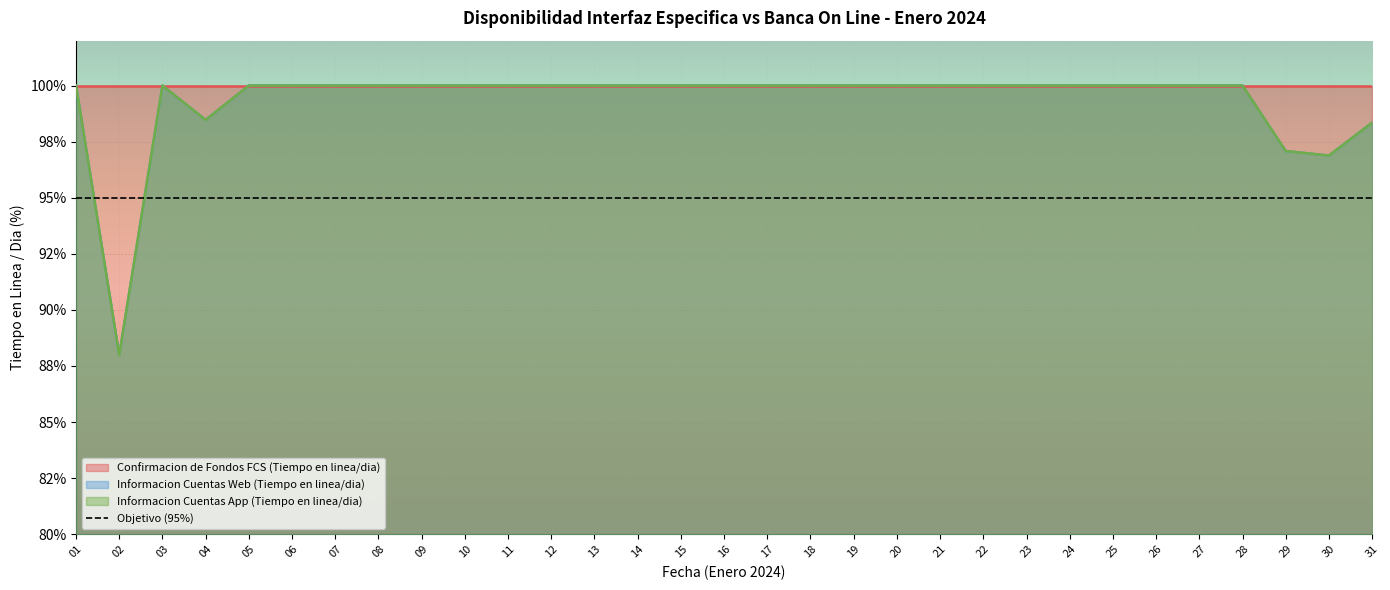

At which label is Informacion Cuentas Web (Tiempo en linea/dia) closest to 93?

30